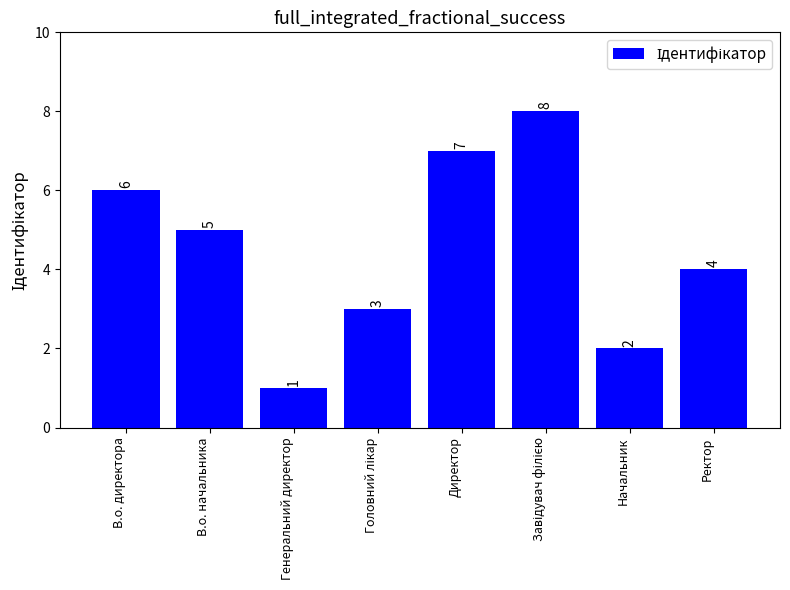

Which category has the lowest value across all series?

Генеральний директор